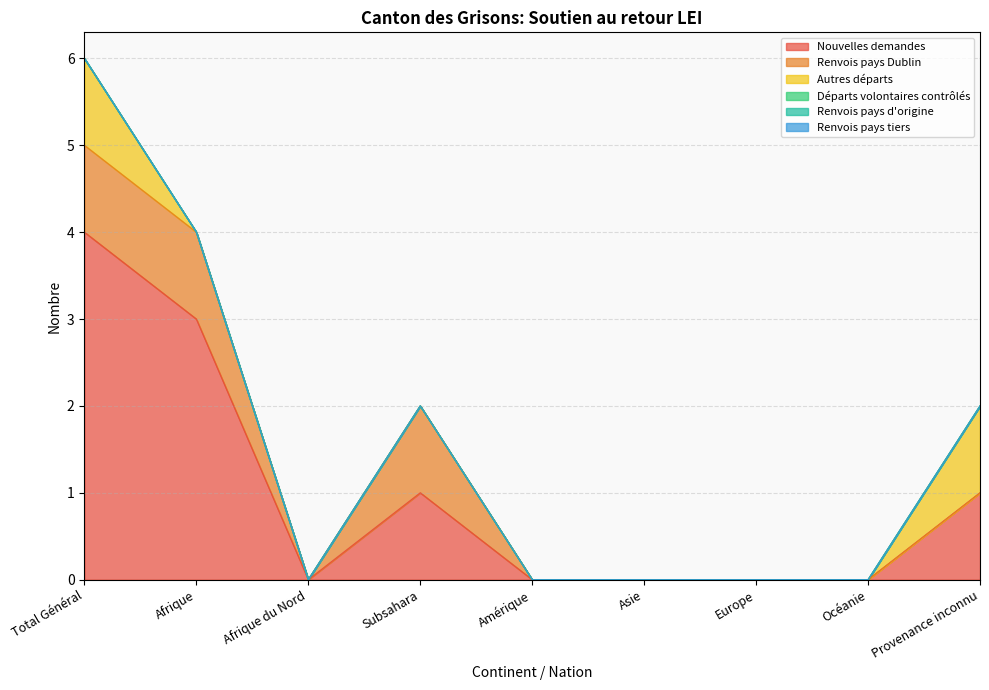

Where is the first local minimum for Renvois pays Dublin?

Afrique du Nord